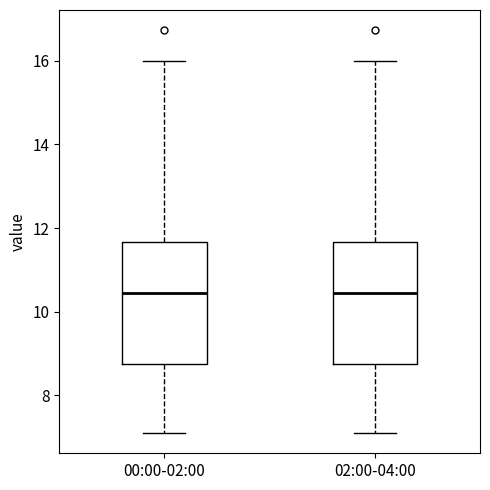

Reading left to right, transcribe this box plot: for each box, give where its median line is, the range the box spans, and where its two whiskers end, as read against the y-axis. The values are not printed on the chart, so give them approximately, as read against the axis.

00:00-02:00: median 10.4, box 8.8 to 11.6, whiskers 7.2 to 16.0
02:00-04:00: median 10.4, box 8.8 to 11.6, whiskers 7.2 to 16.0